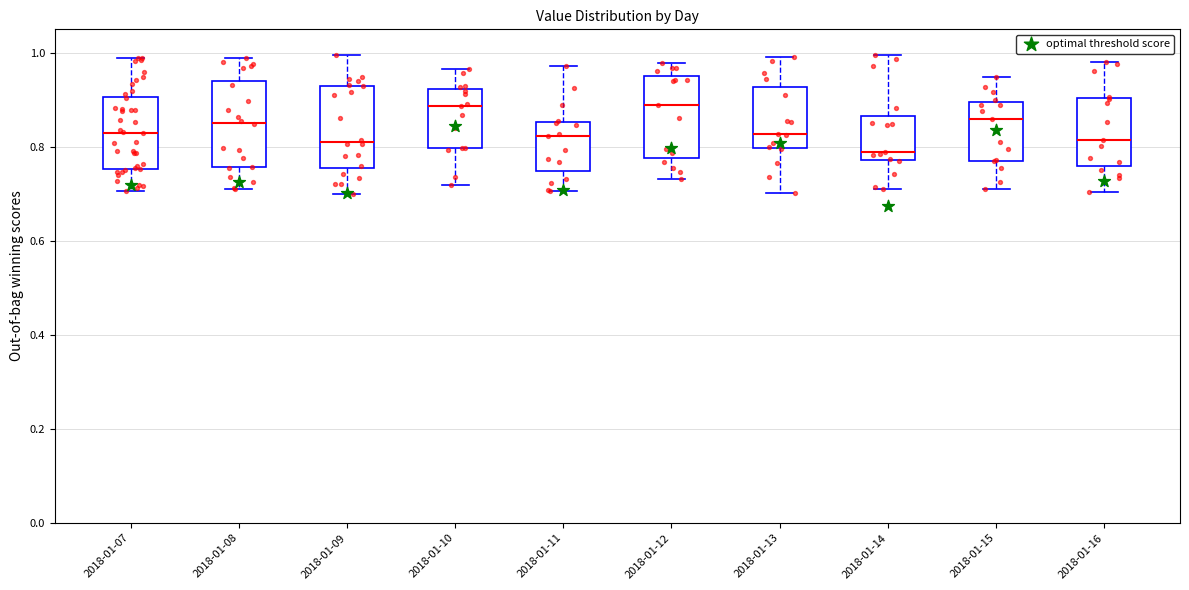

Which box has the lowest median line?

2018-01-14